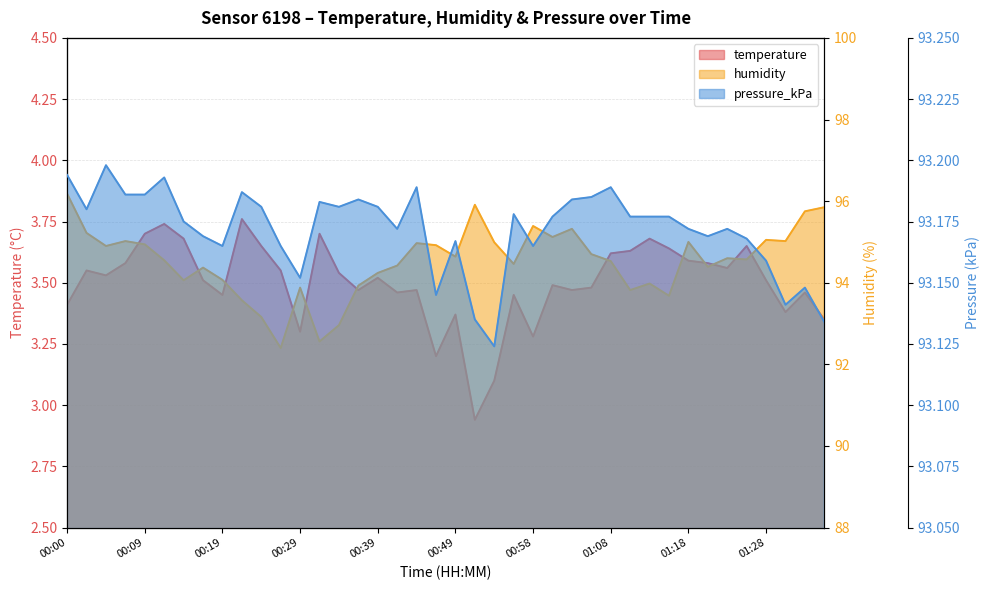

Is the value of pressure_kPa at 00:37 greater than the value of temperature at 01:01?

Yes